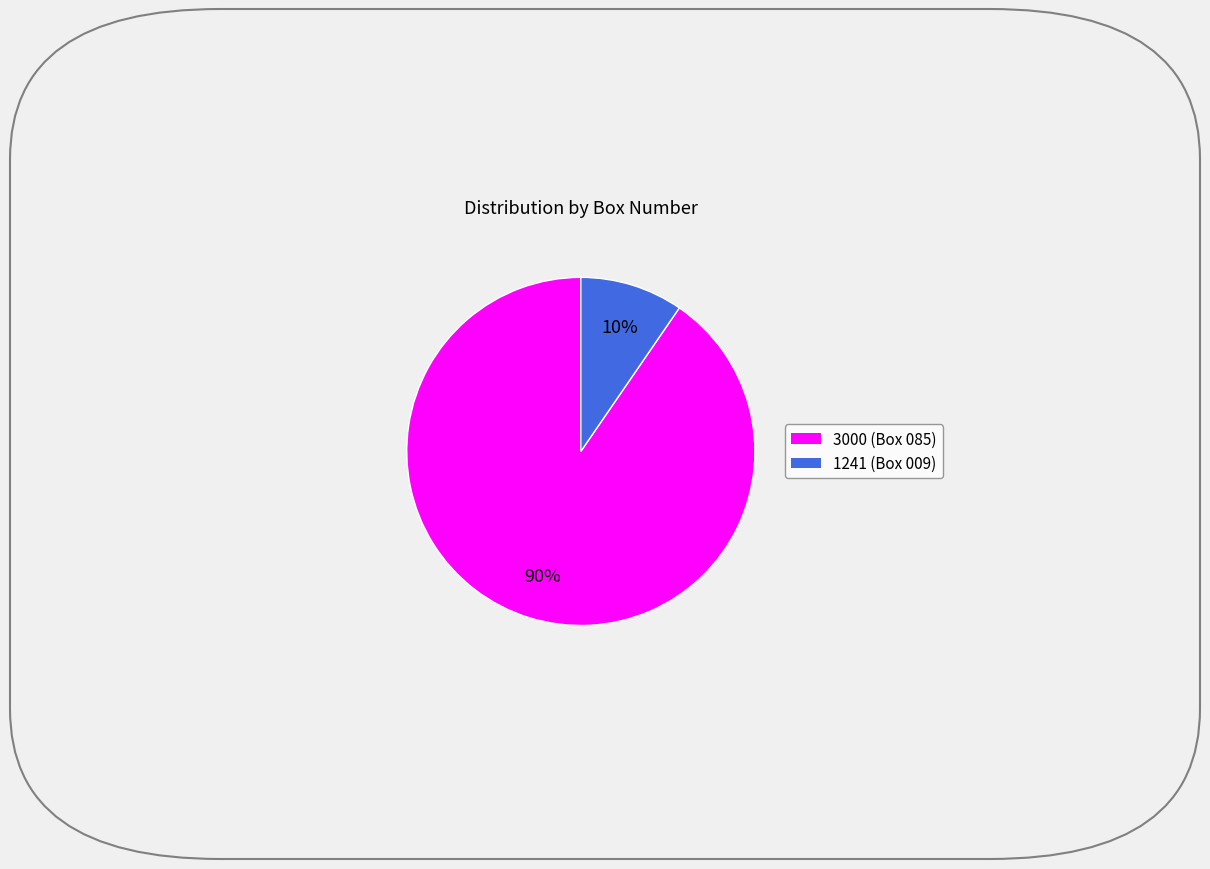

Count the number of slices in the pie.

2